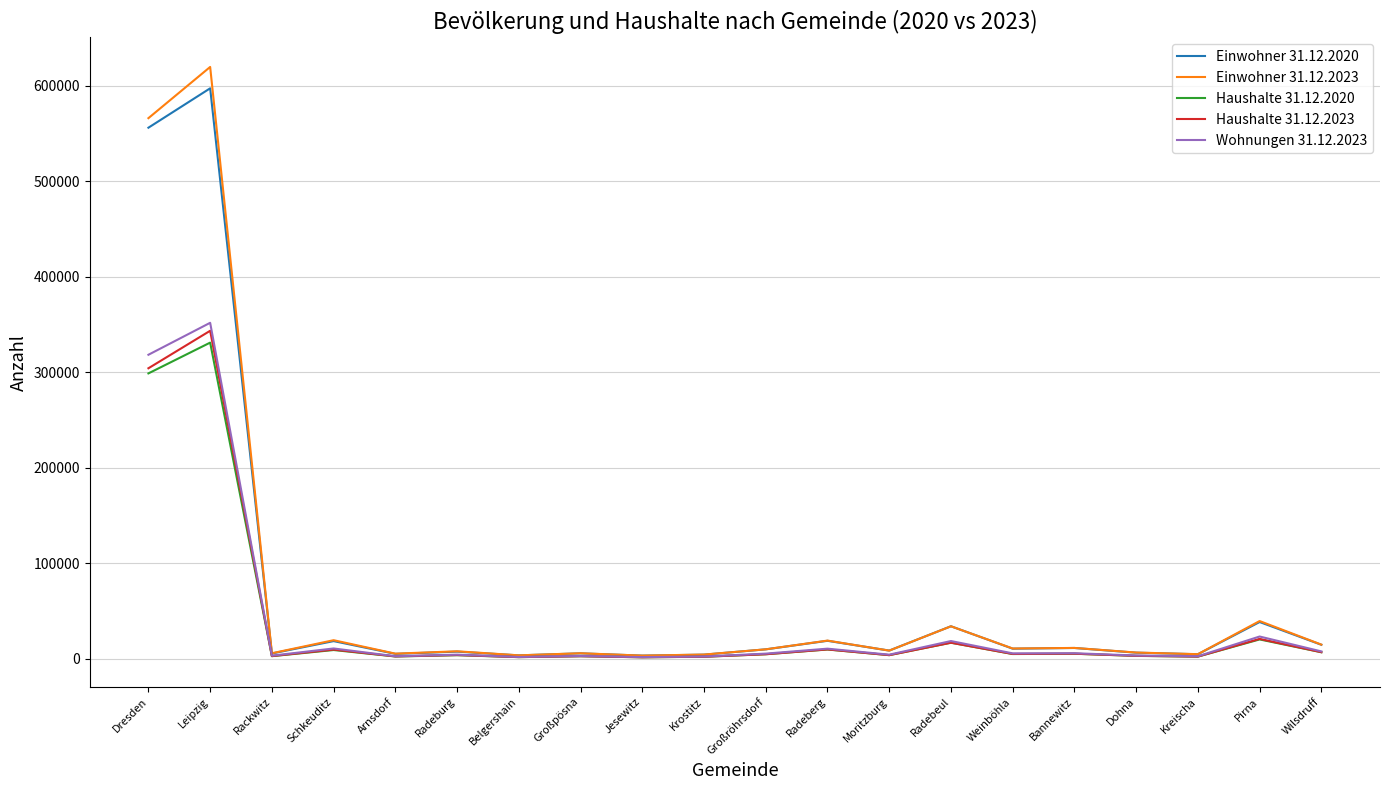

Is it true that Einwohner 31.12.2023 equals 18824 at Radeberg?

True